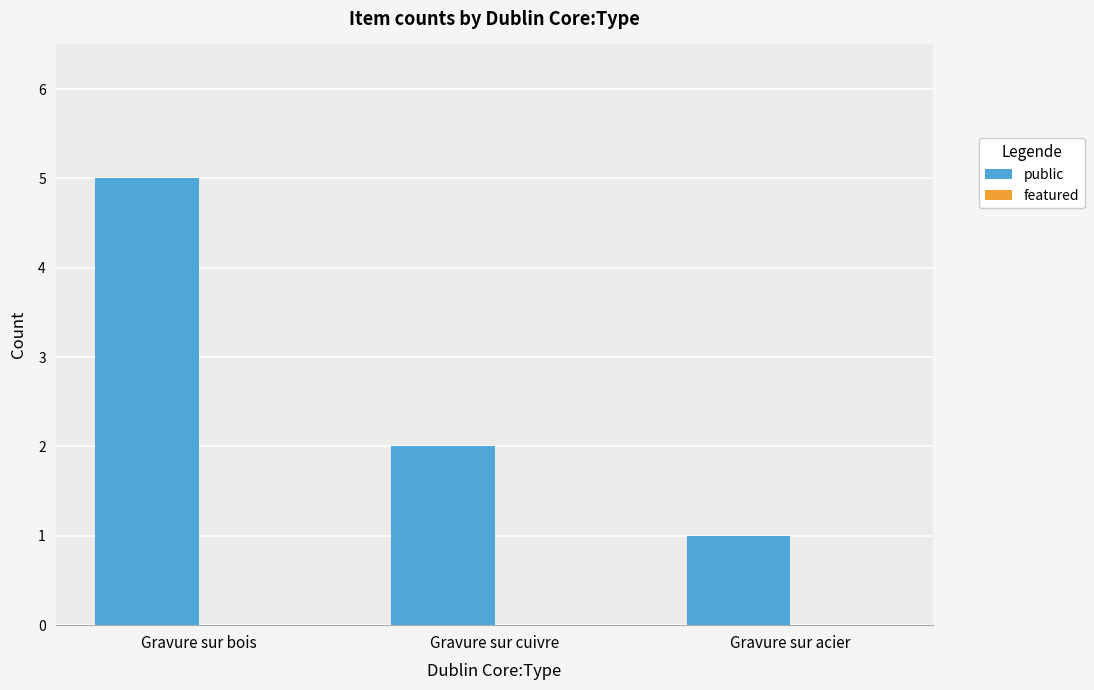

Does the chart contain any negative values?

No